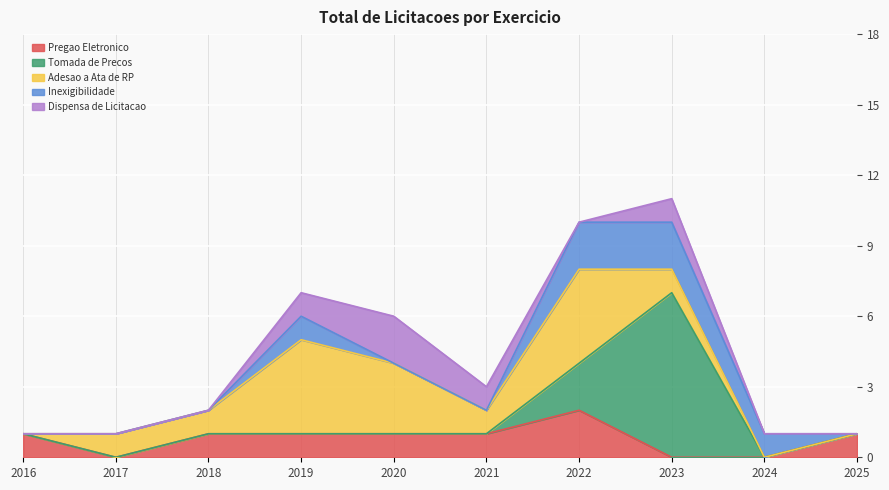

Is it true that Pregao Eletronico equals 1 at 2025?

True